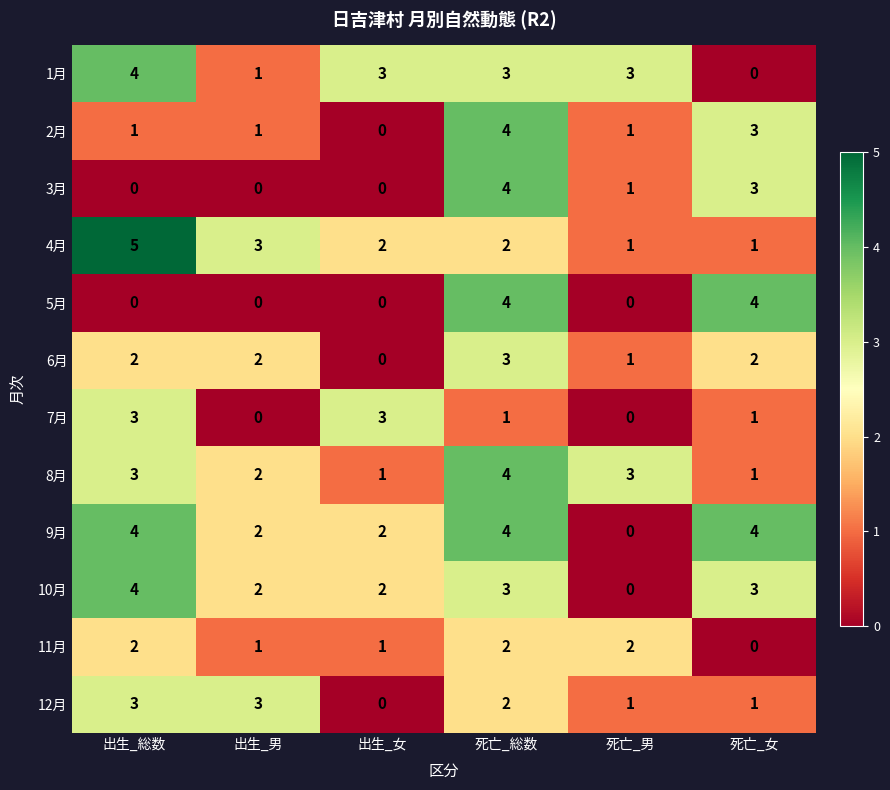

What is the maximum value shown in the chart?

5